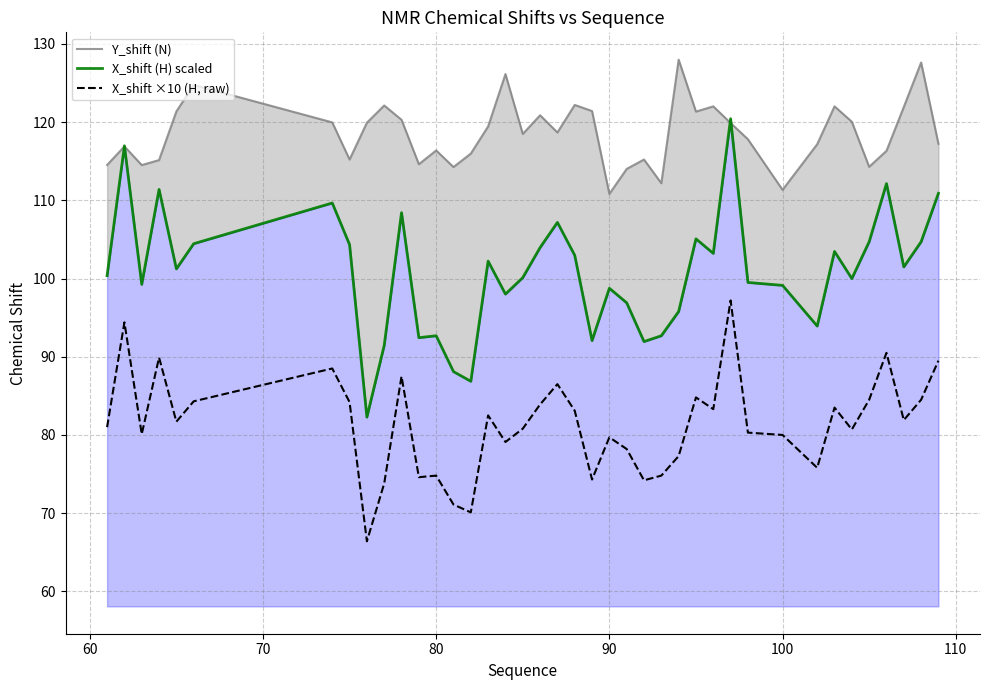

True or false: X_shift ×10 (H, raw) has a value of 80.0 at 100.

True